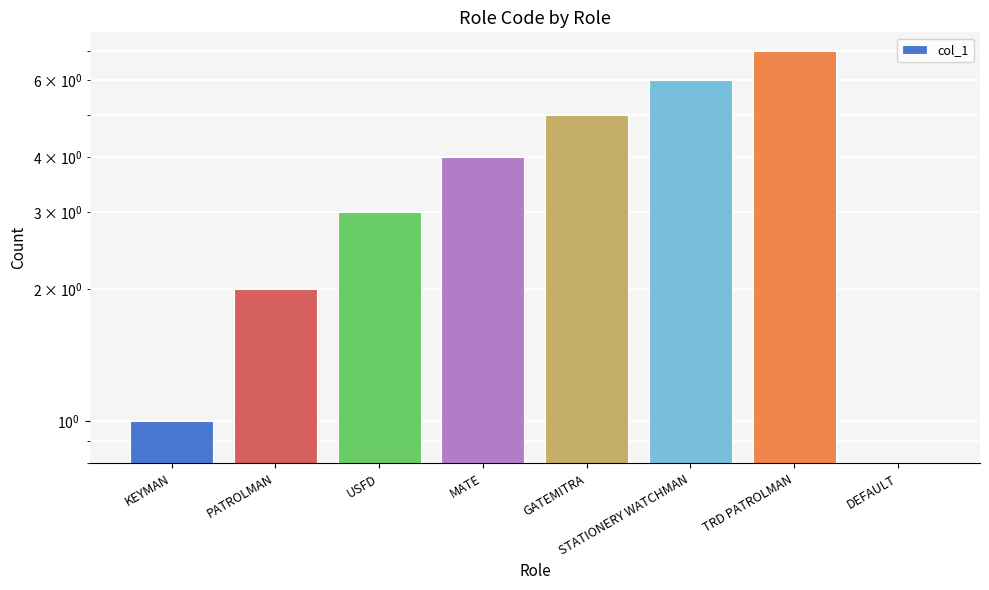

Reading left to right, list all the values displayed in this chart.

1	2	3	4	5	6	7	0